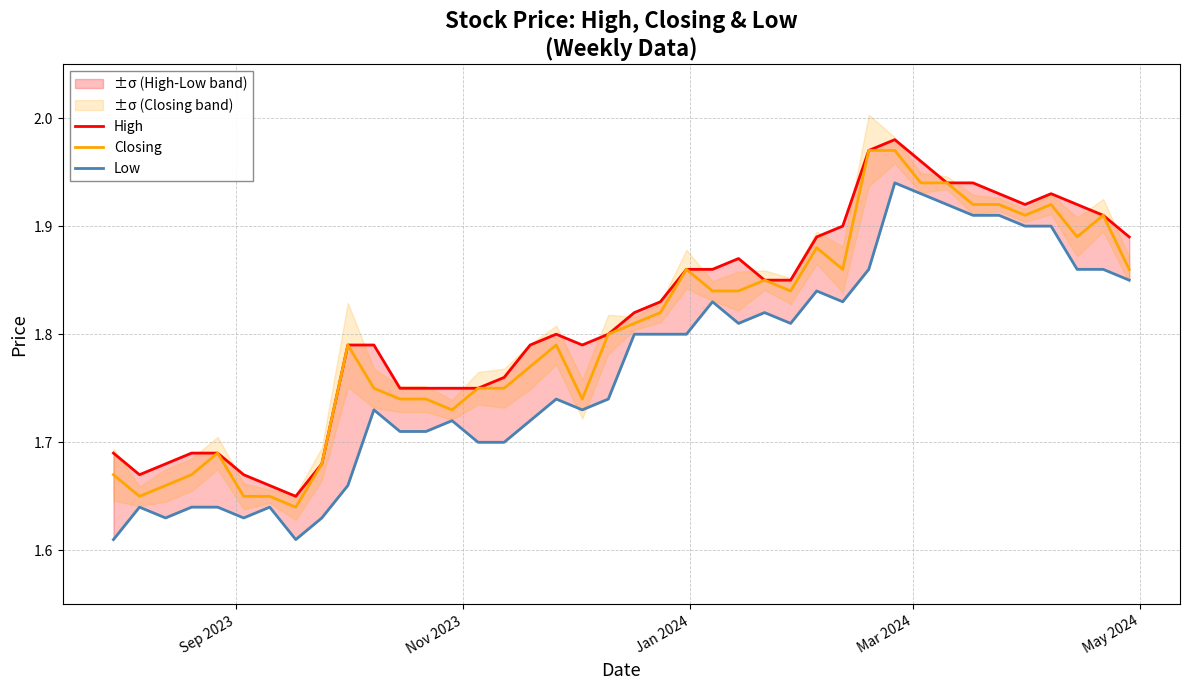

Does the chart display data point markers on the line(s)?

No